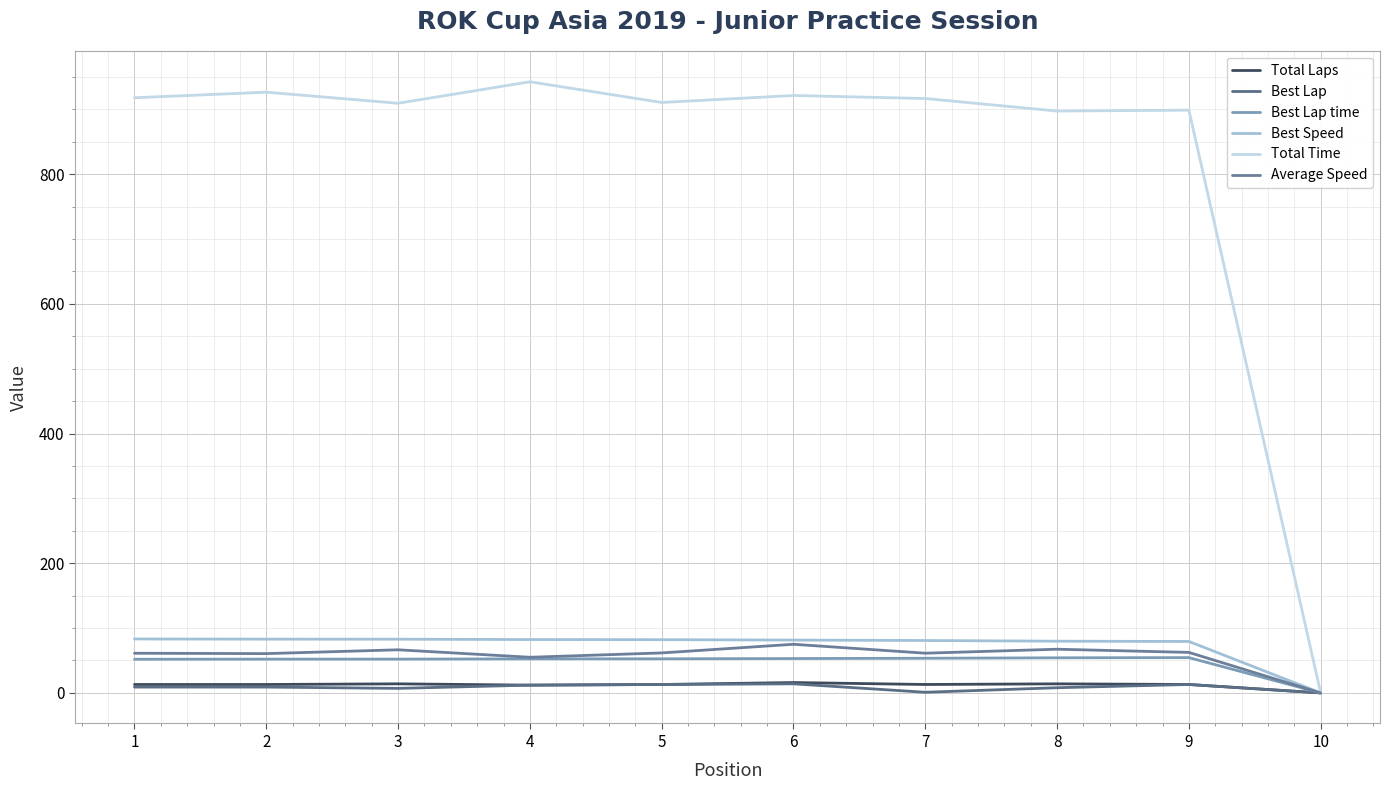

What is the difference between the second highest and second lowest values in the Total Laps series?

2.0